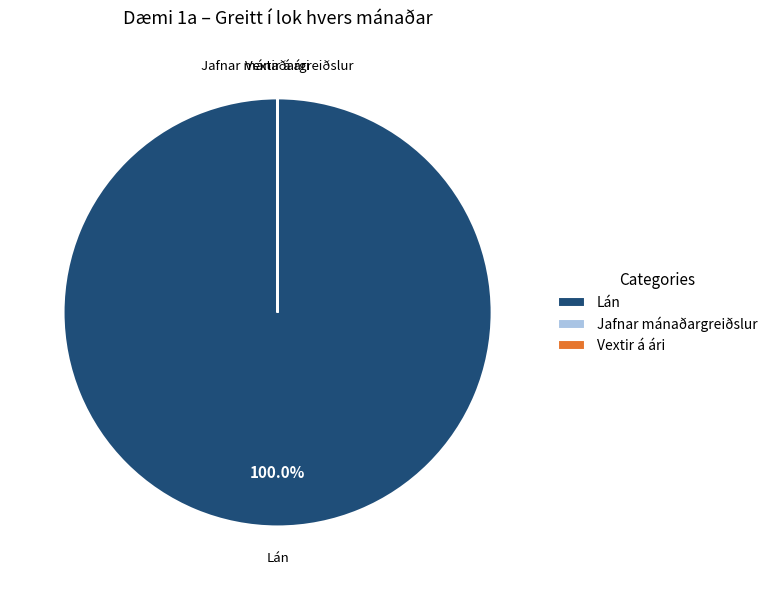

Which category accounts for the majority?

Lán